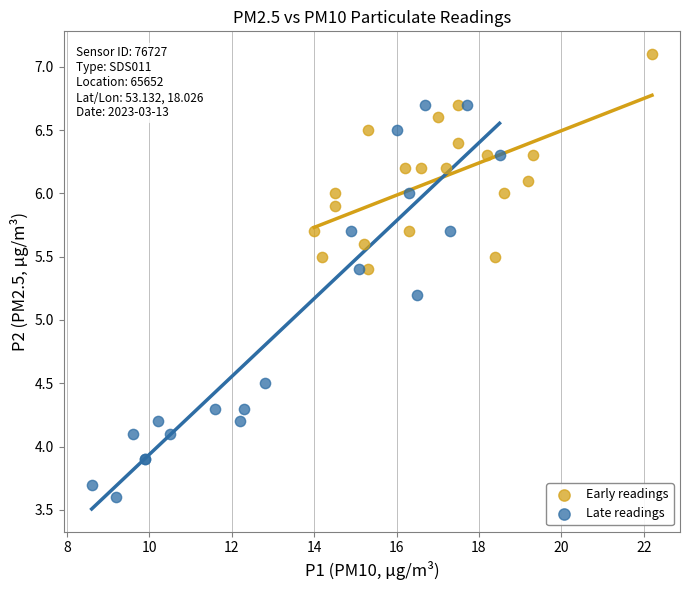

Which series reaches the maximum Y coordinate?

Early readings